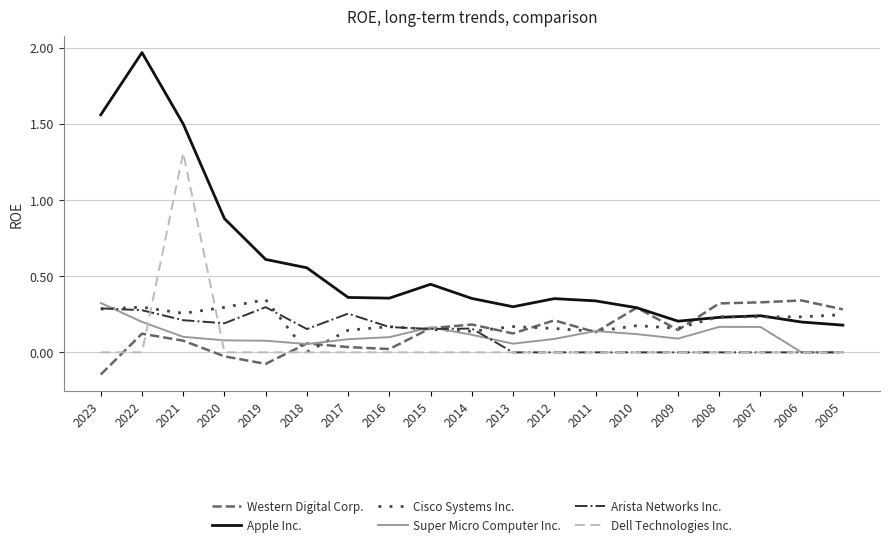

Which series has the largest total across all categories?

Apple Inc.